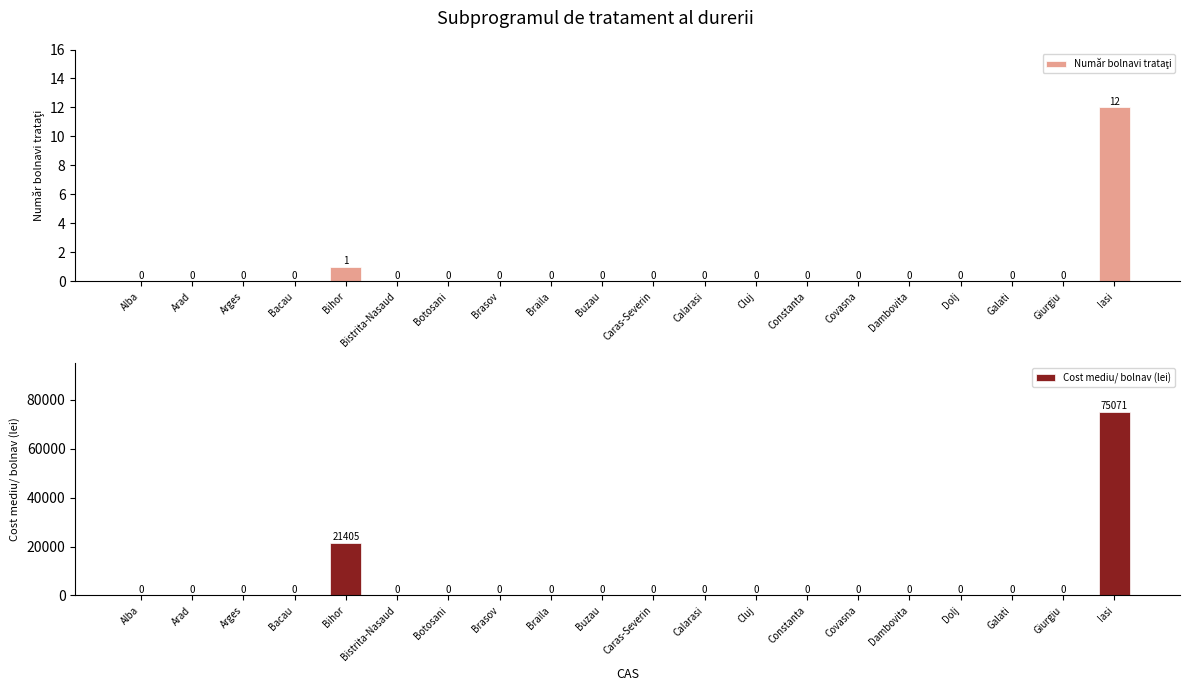

What is the spread (max minus min) of values at Bihor?

21404.5